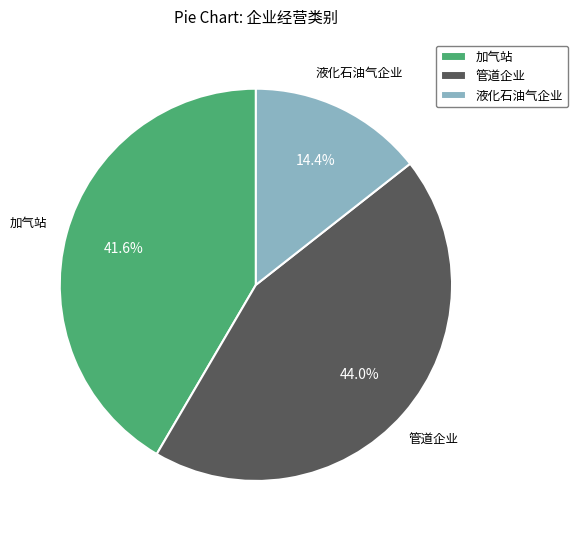

Combined, what portion of the pie is 液化石油气企业 and 加气站?

56.0%